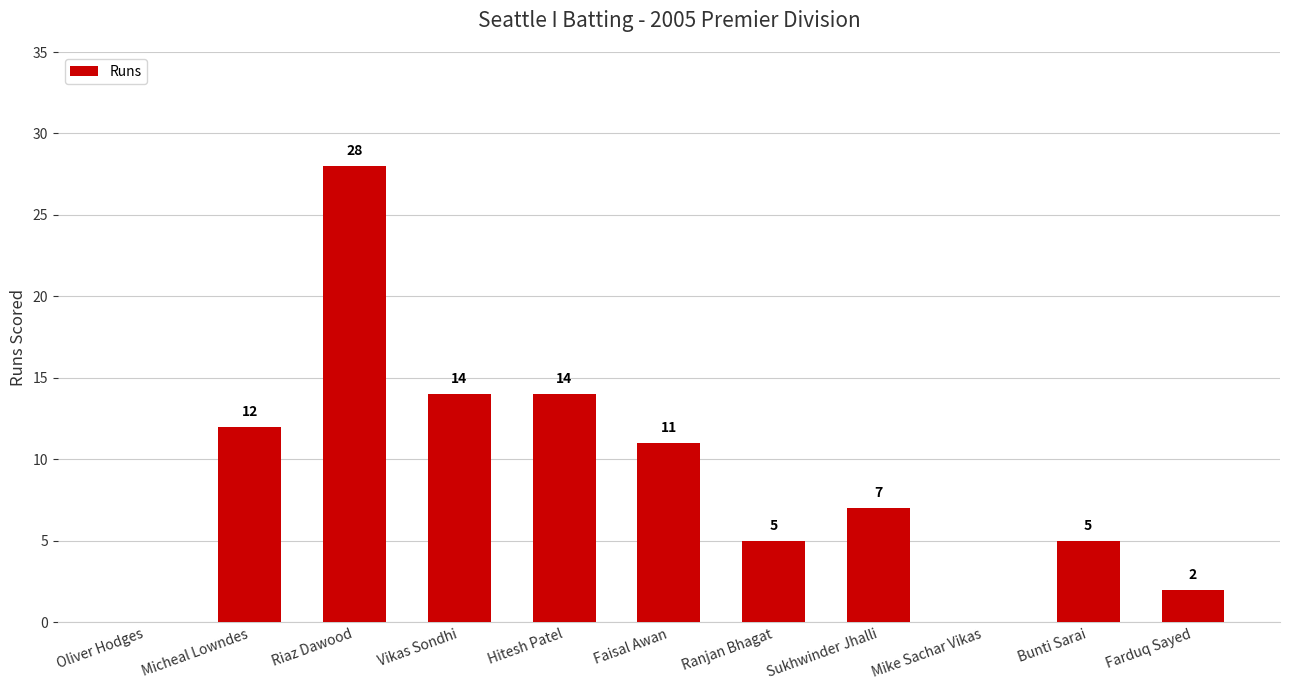

How many series are shown in this chart?

1